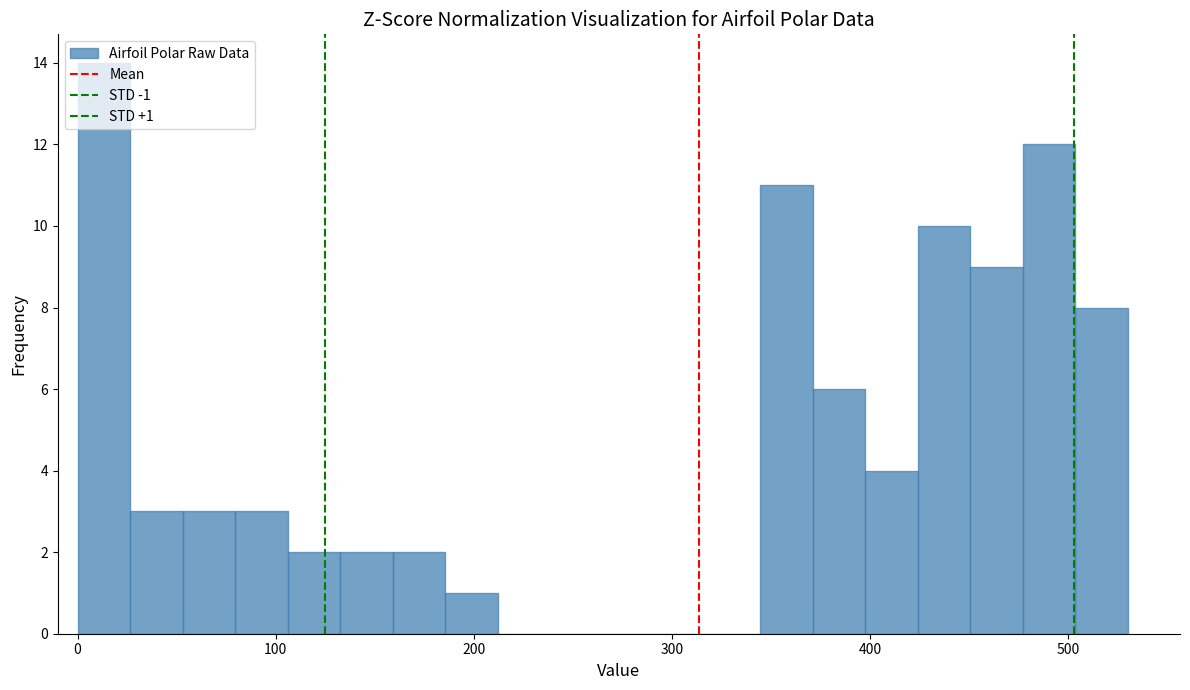

Around what value on the x-axis is the tallest bar? Give the approximate position of its centre, as read against the axis.

10